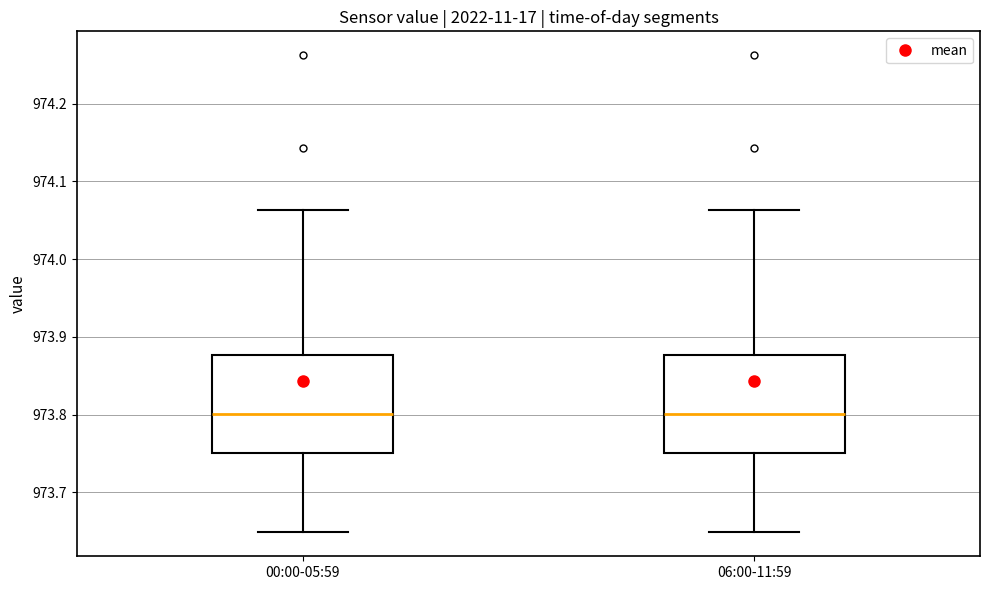

Where does the upper whisker of the box for 06:00-11:59 end on the y-axis? The values are not printed on the chart, so give them approximately, as read against the axis.

974.06